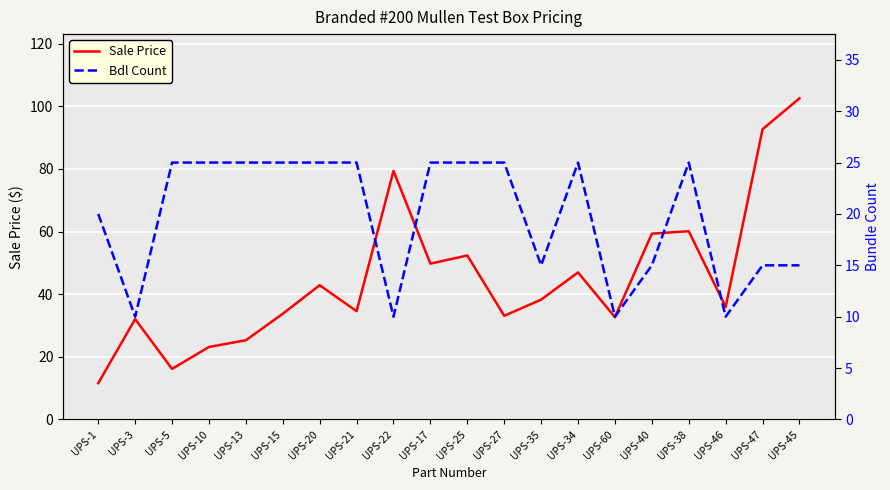

Which series ends up on top after the final intersection of Bdl Count and Sale Price?

Sale Price